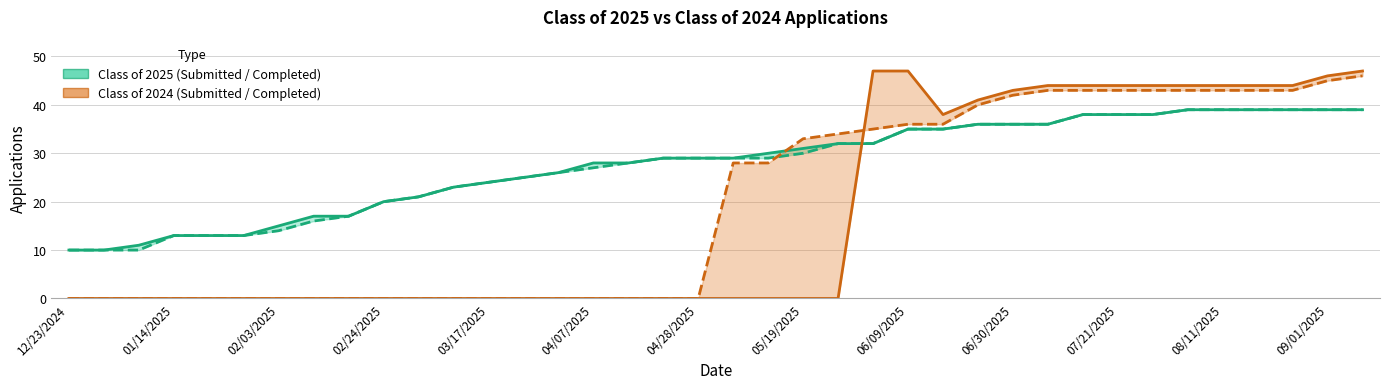

What is the highest value of the Class of 2025 Completed series?

39